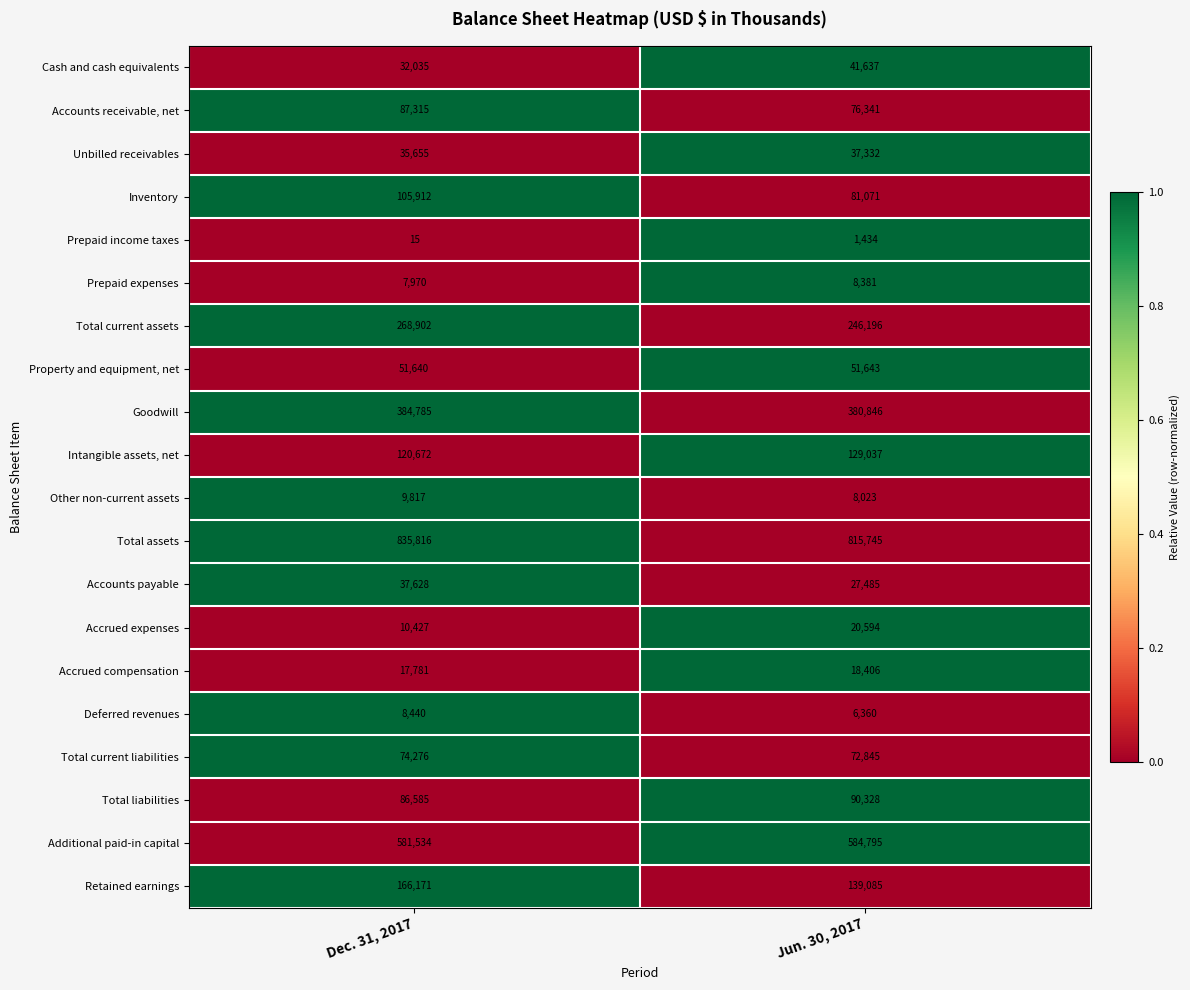

The Other non-current assets series shows 4305 at Dec. 31, 2017. True or false?

False